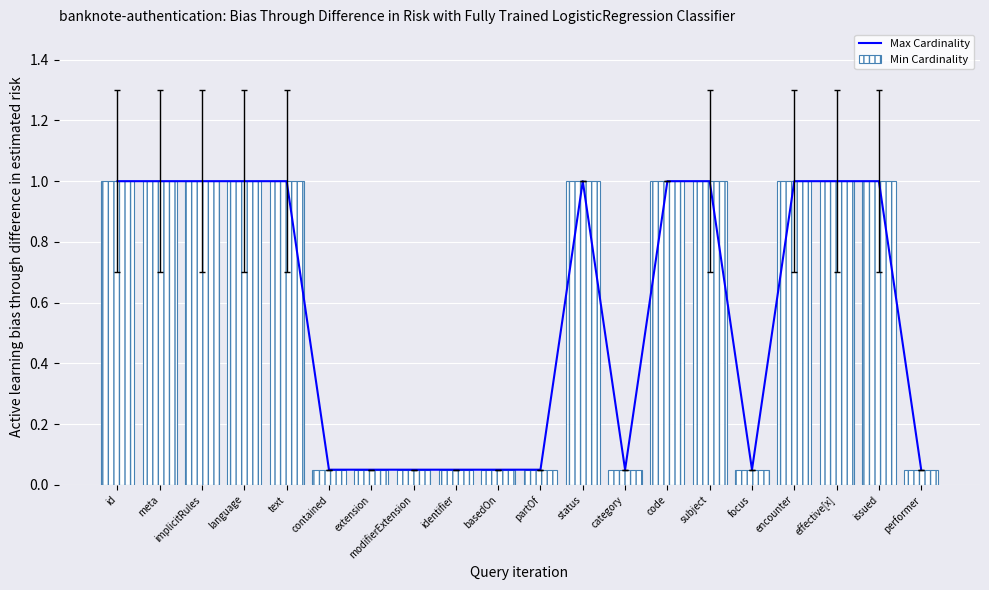

What is the value of the Max Cardinality bar at the 13th from the left?

0.1